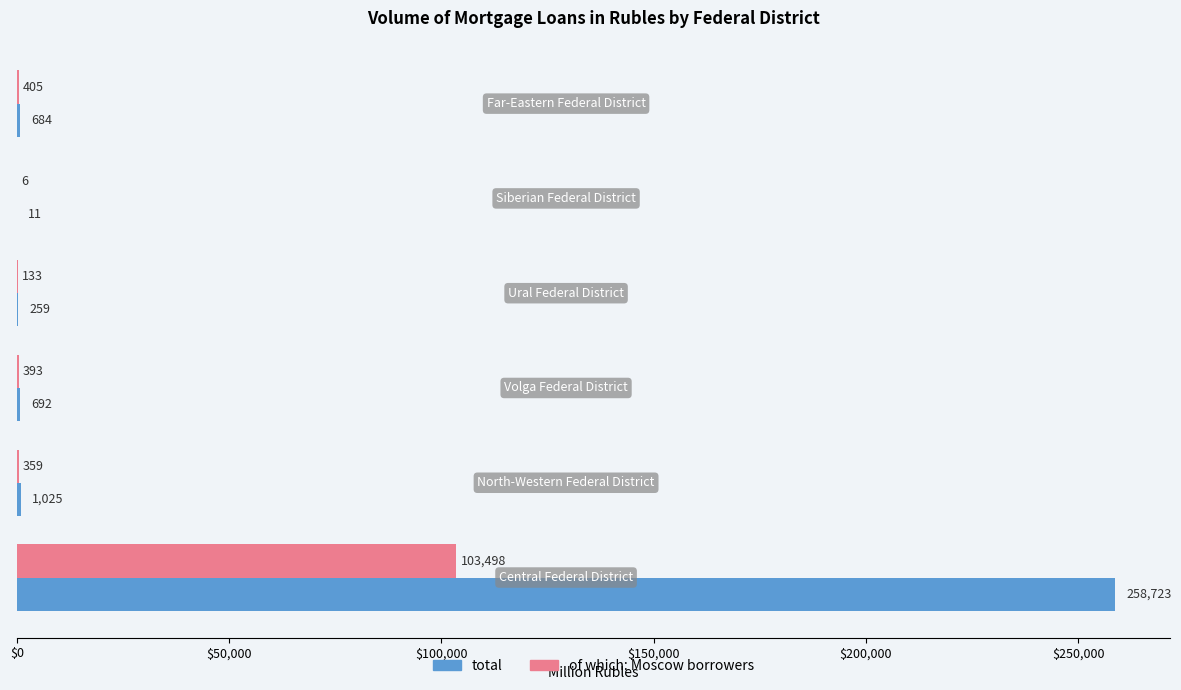

Rank the series by their maximum value, from lowest to highest.

of which: Moscow borrowers, total